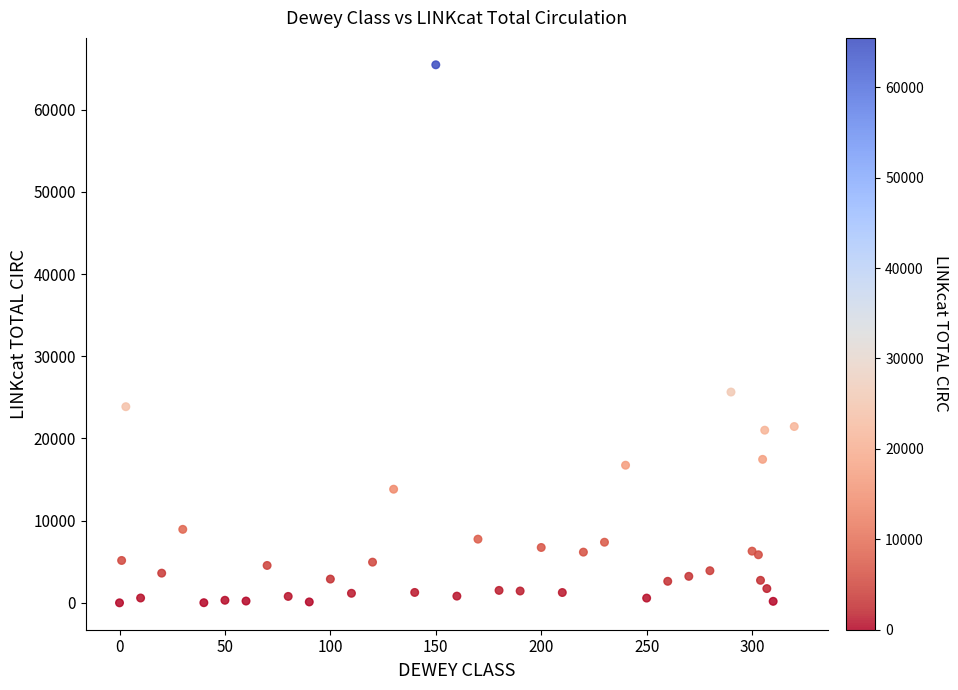

What Y value in the scatter plot is closest to 32725?

25642